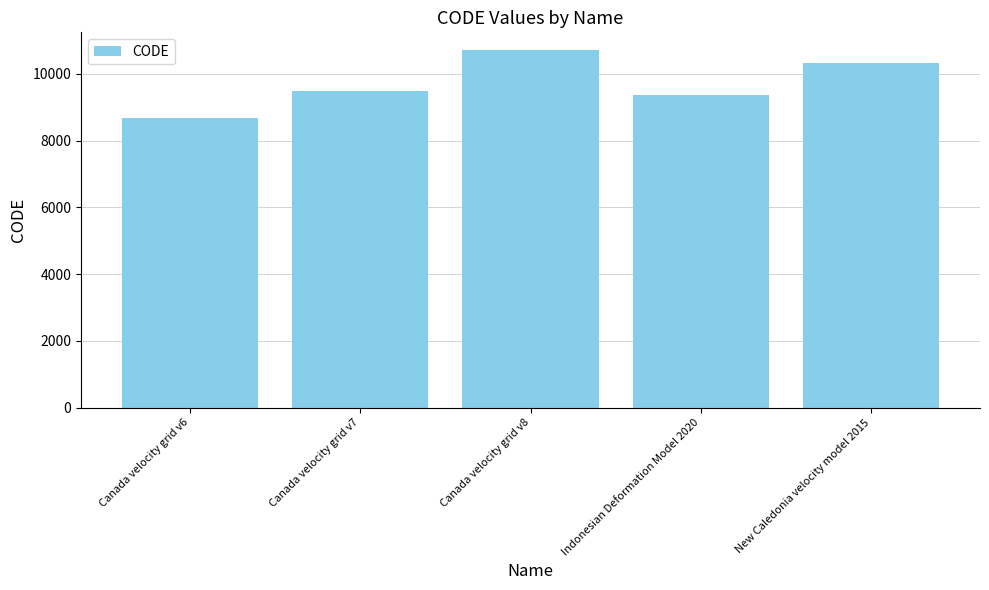

Reading left to right, list all the values displayed in this chart.

8676	9483	10707	9375	10323